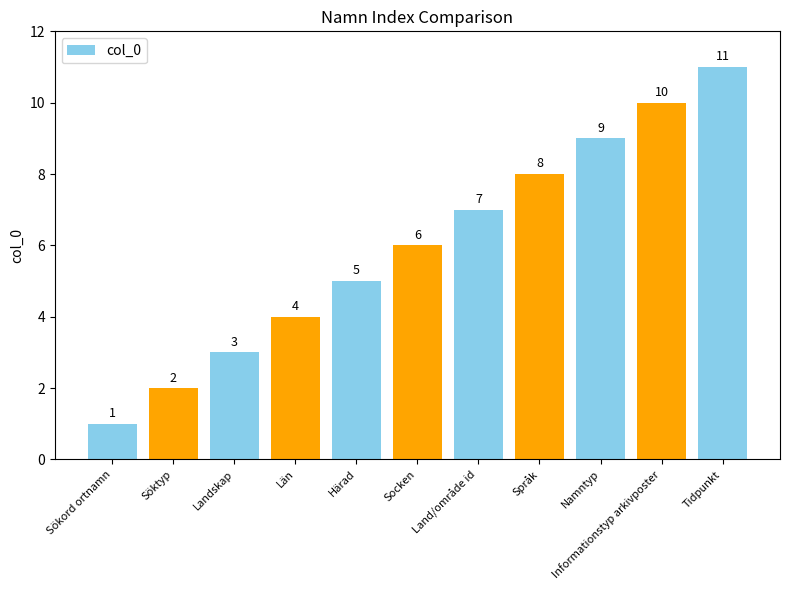

At which label is the value closest to 6?

Socken